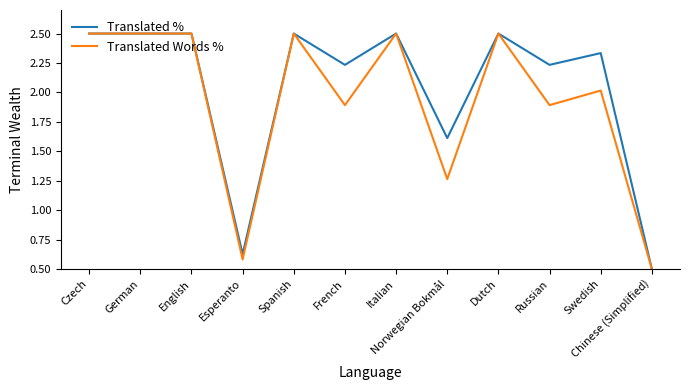

What is the difference between the maximum and minimum values in the Translated Words % series?

2.0